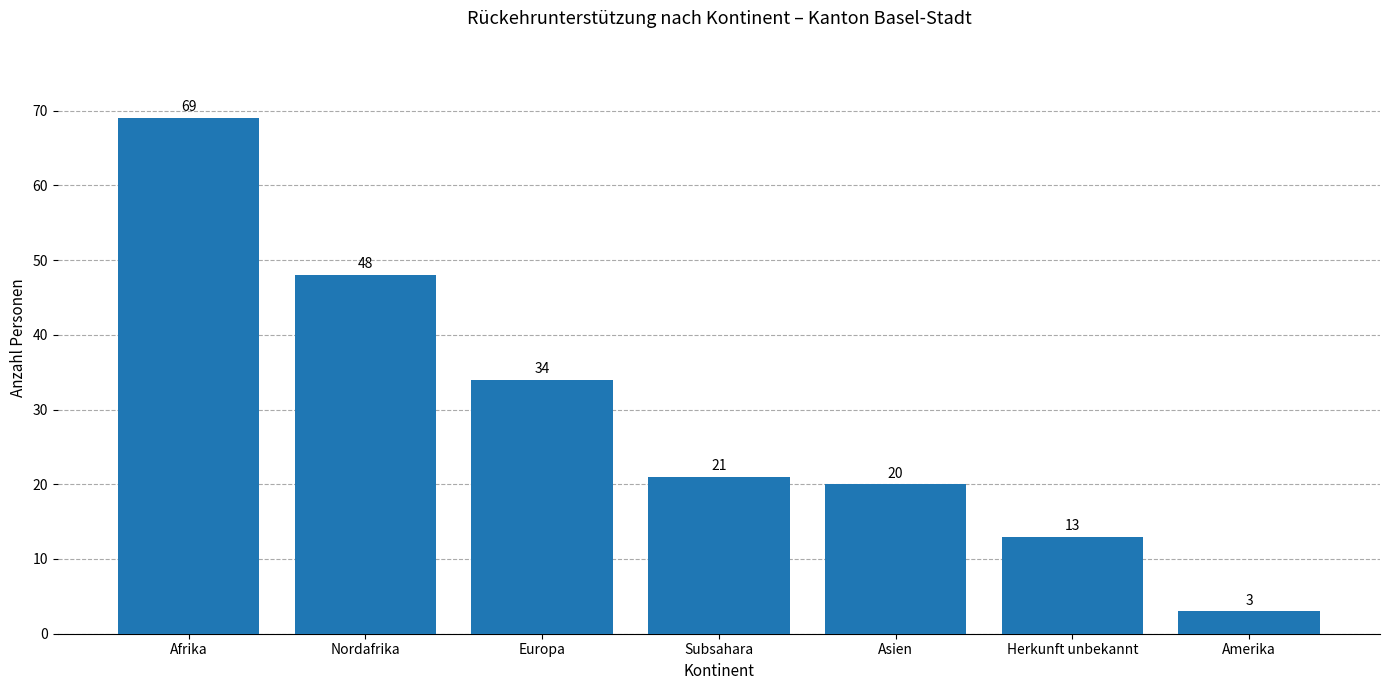

At which category does the chart reach its minimum across all series?

Amerika